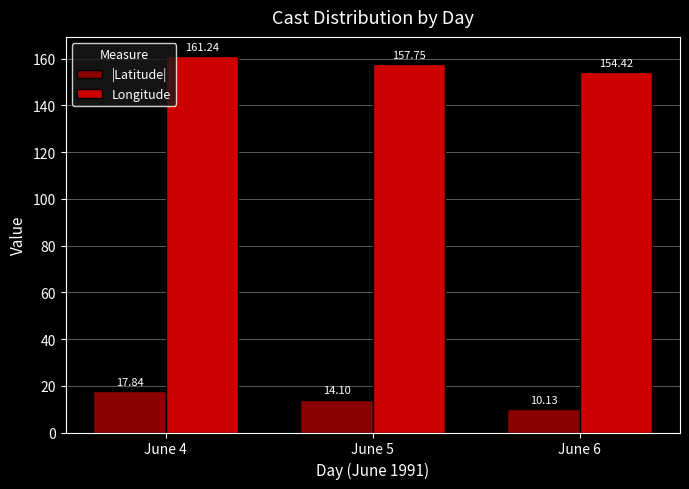

The Longitude series shows 57.3 at June 5. True or false?

False